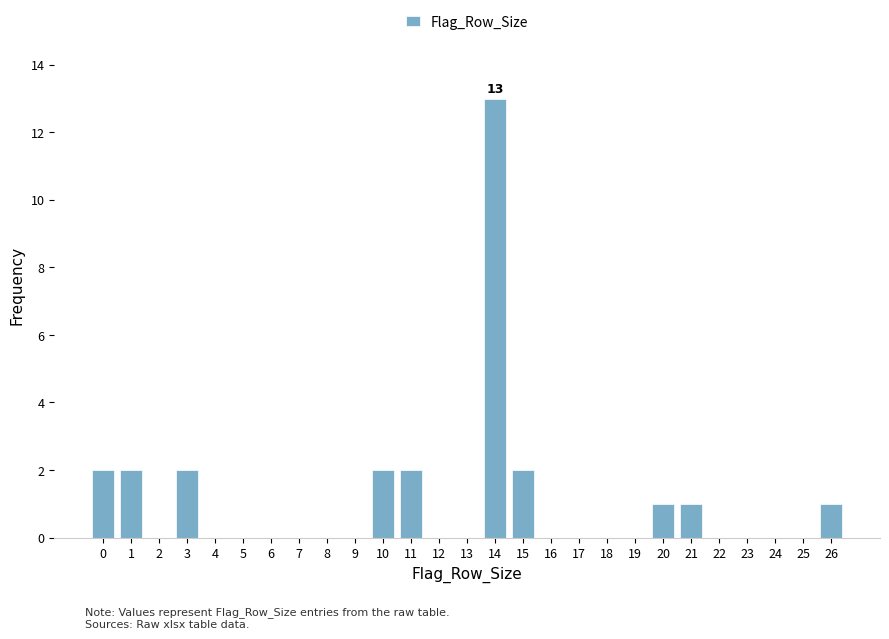

Reading left to right, extract all data points from this chart.

0=2	1=2	2=0	3=2	4=0	5=0	6=0	7=0	8=0	9=0	10=2	11=2	12=0	13=0	14=13	15=2	16=0	17=0	18=0	19=0	20=1	21=1	22=0	23=0	24=0	25=0	26=1